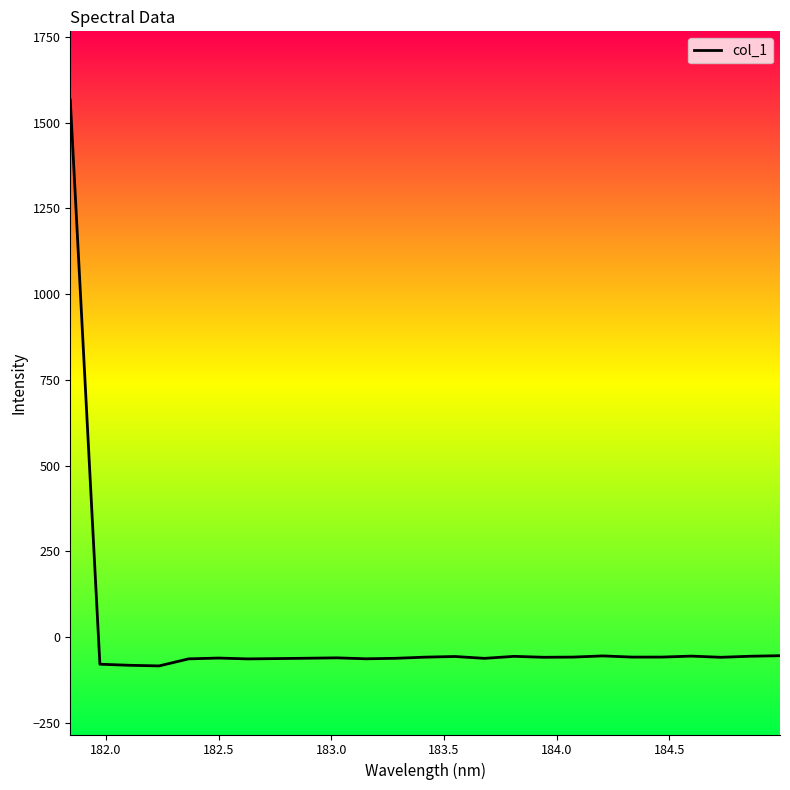

True or false: the data has more than 0 interior local peaks.

True